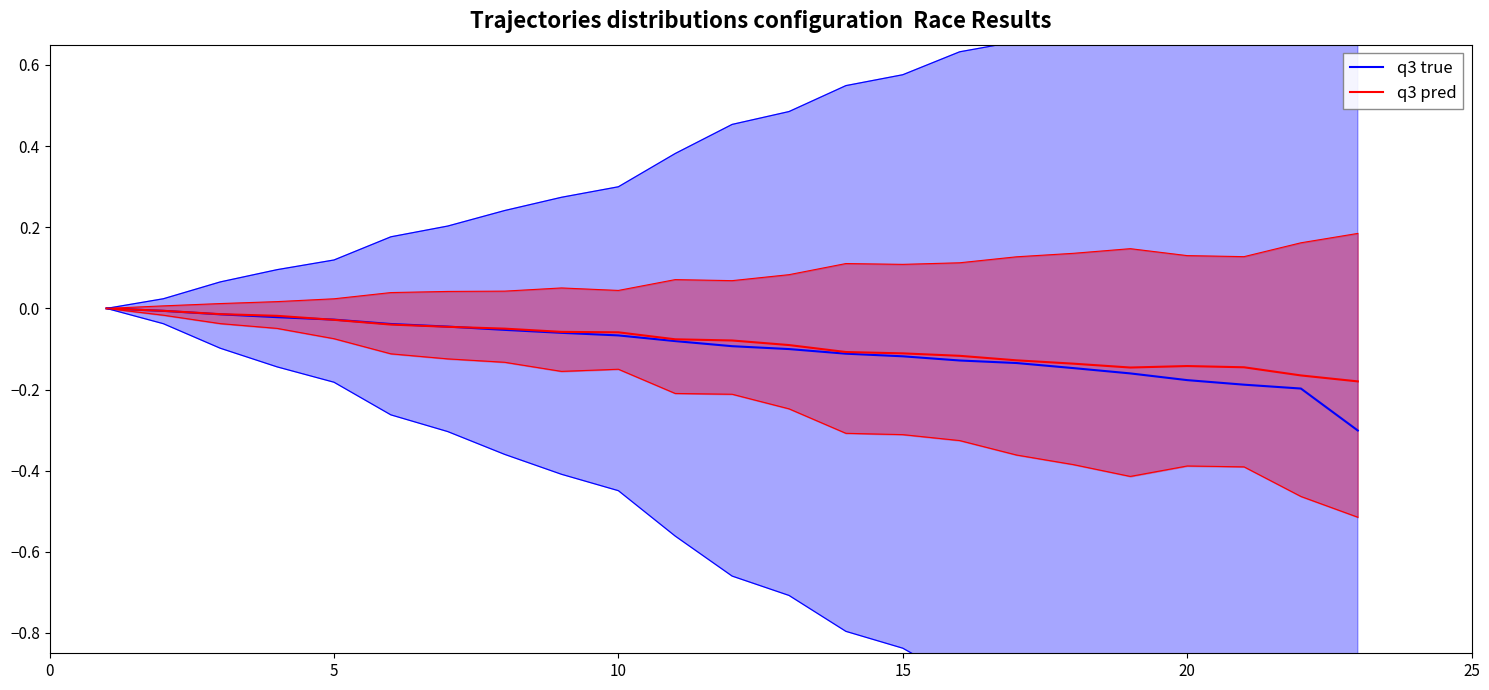

What is the sum of all q3 pred values?

-1.9